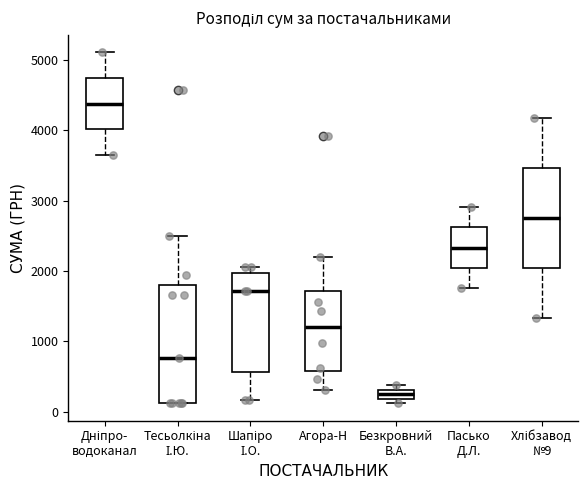

Where is the lower edge of the box for Тесьолкіна І.Ю. on the y-axis? The values are not printed on the chart, so give them approximately, as read against the axis.

100